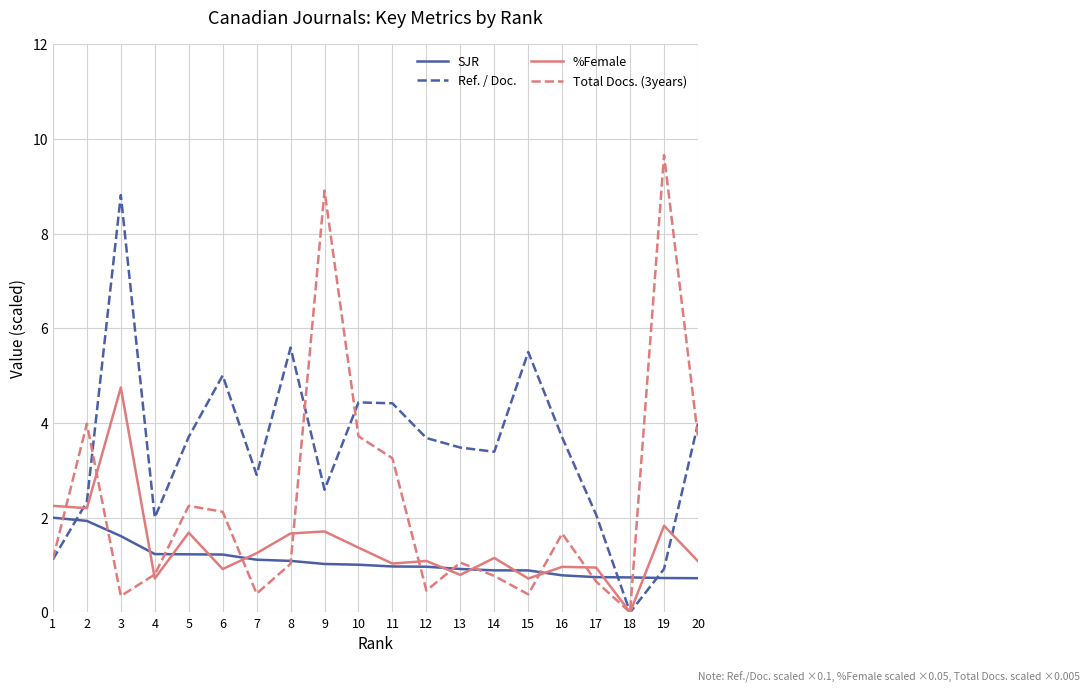

Between which two adjacent categories do Ref. / Doc. and SJR first intersect?

1 and 2